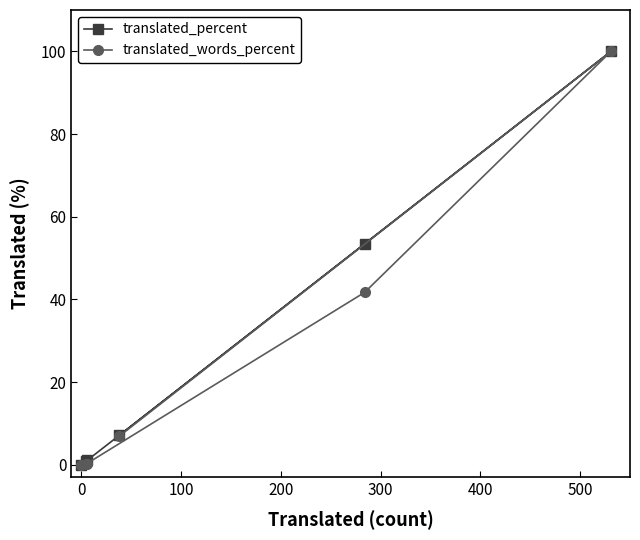

What is the value of the translated_words_percent point at the 6th from the left?

100.0